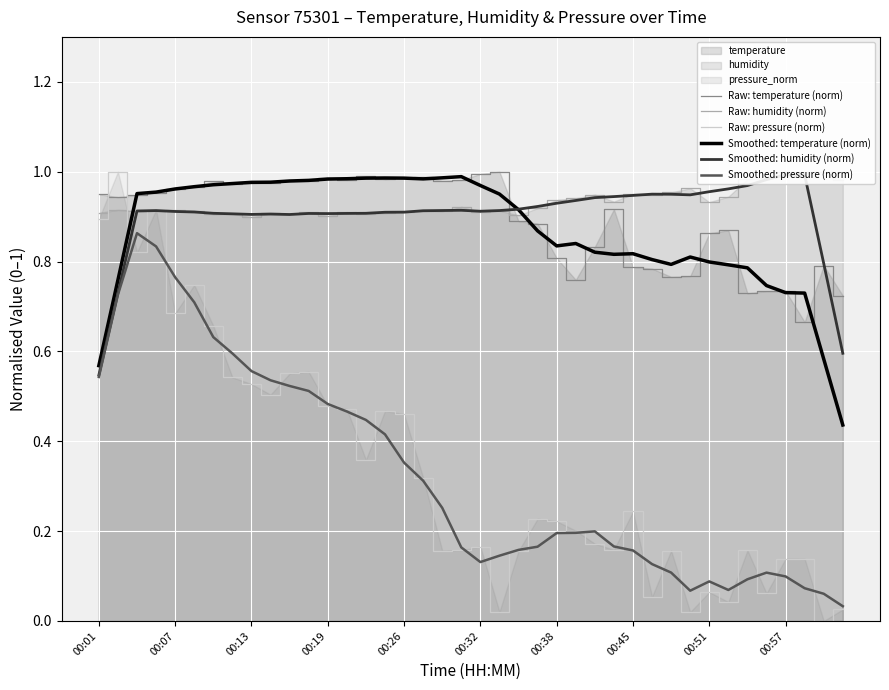

Is it true that Smoothed: pressure (norm) equals 0.2 at 00:38?

True